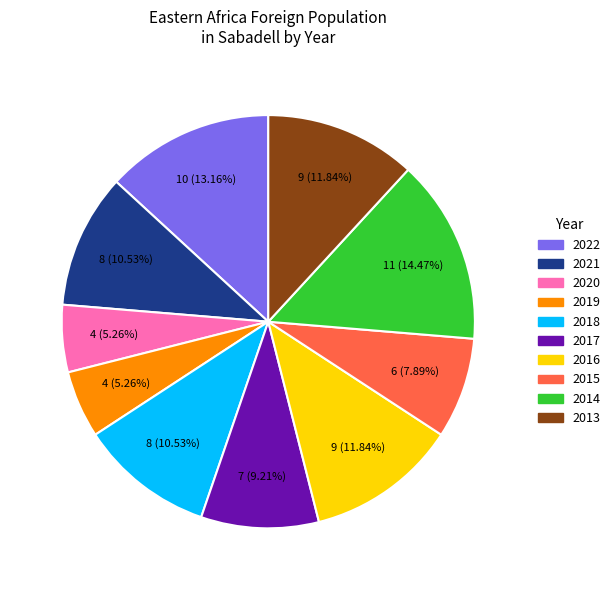

Combined, what portion of the pie is 2018 and 2020?

15.8%